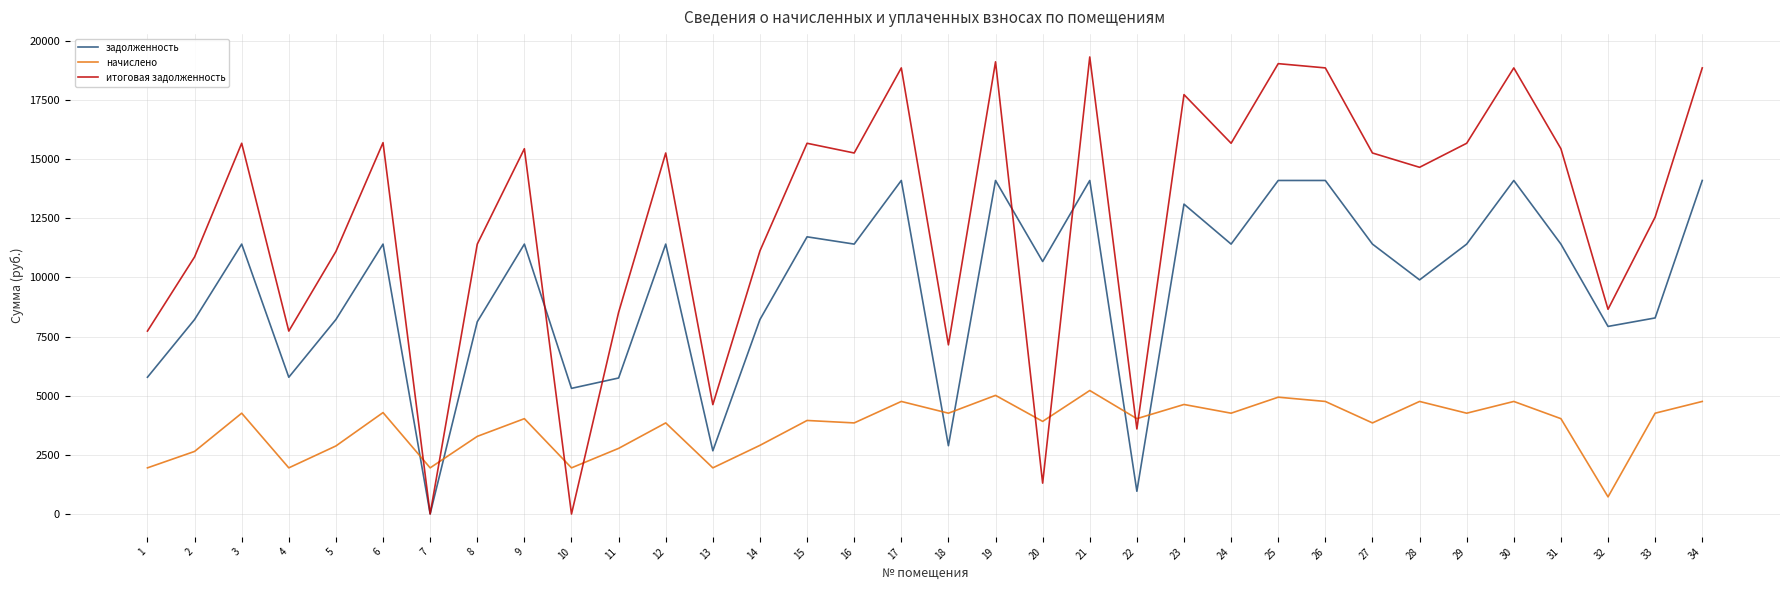

What is the difference between the second highest and minimum values in the итоговая задолженность series?

19105.9